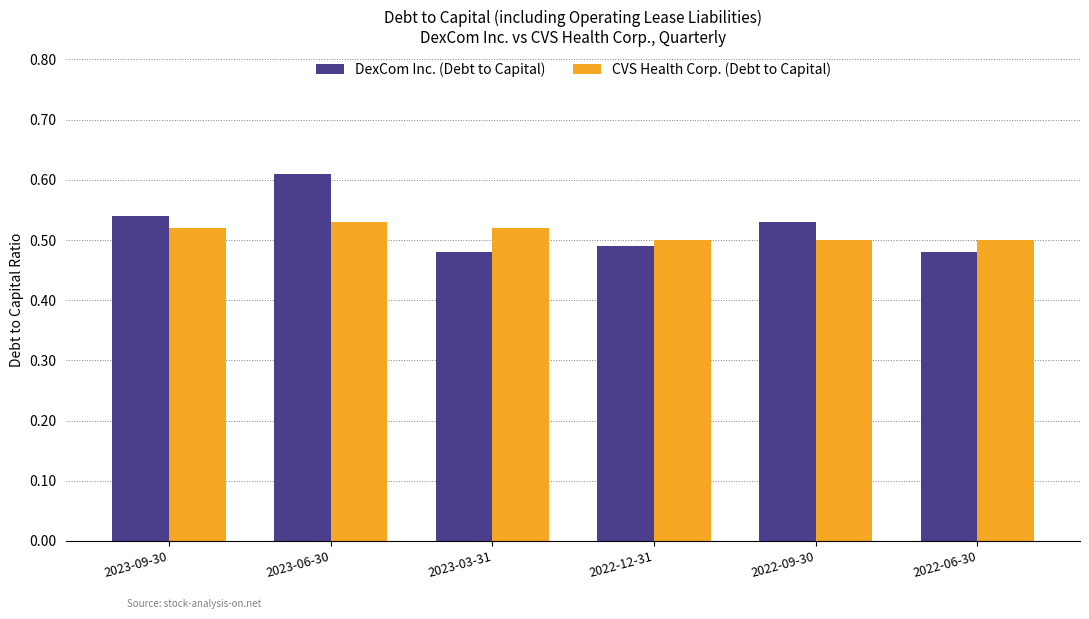

What is the difference between the DexCom Inc. (Debt to Capital) values at 2023-09-30 and 2023-06-30?

0.1